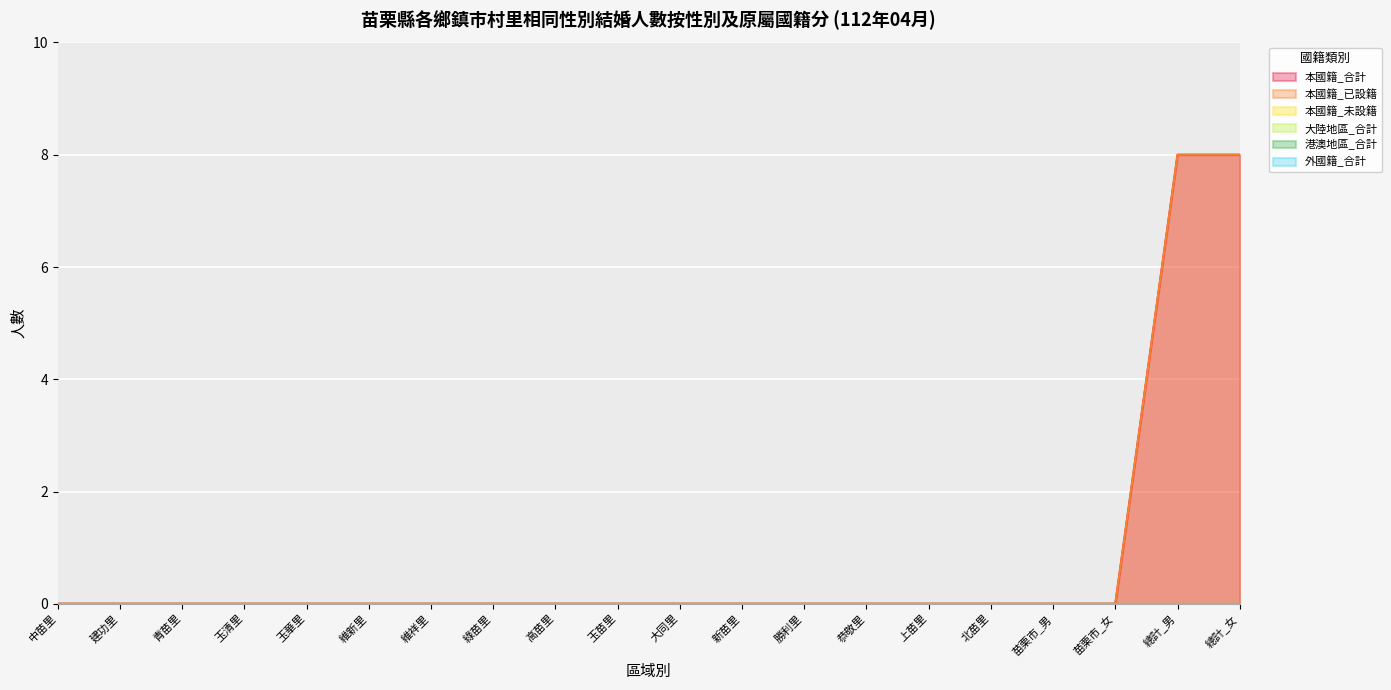

Reading right to left, extract all data points from this chart.

本國籍_合計: 8	8	0	0	0	0	0	0	0	0	0	0	0	0	0	0	0	0	0	0
本國籍_已設籍: 8	8	0	0	0	0	0	0	0	0	0	0	0	0	0	0	0	0	0	0
本國籍_未設籍: 0	0	0	0	0	0	0	0	0	0	0	0	0	0	0	0	0	0	0	0
大陸地區_合計: 0	0	0	0	0	0	0	0	0	0	0	0	0	0	0	0	0	0	0	0
港澳地區_合計: 0	0	0	0	0	0	0	0	0	0	0	0	0	0	0	0	0	0	0	0
外國籍_合計: 0	0	0	0	0	0	0	0	0	0	0	0	0	0	0	0	0	0	0	0